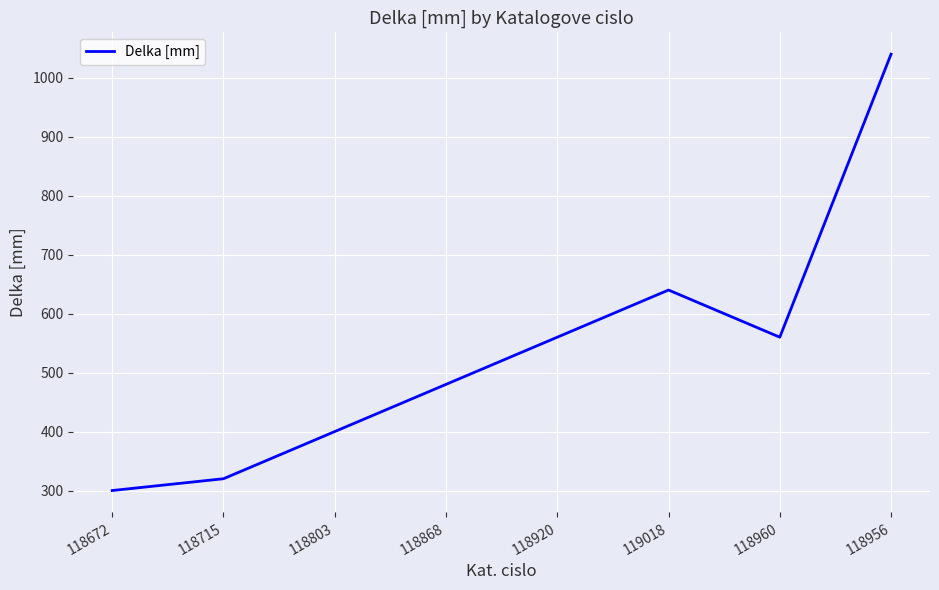

How many categories are shown in the chart?

8